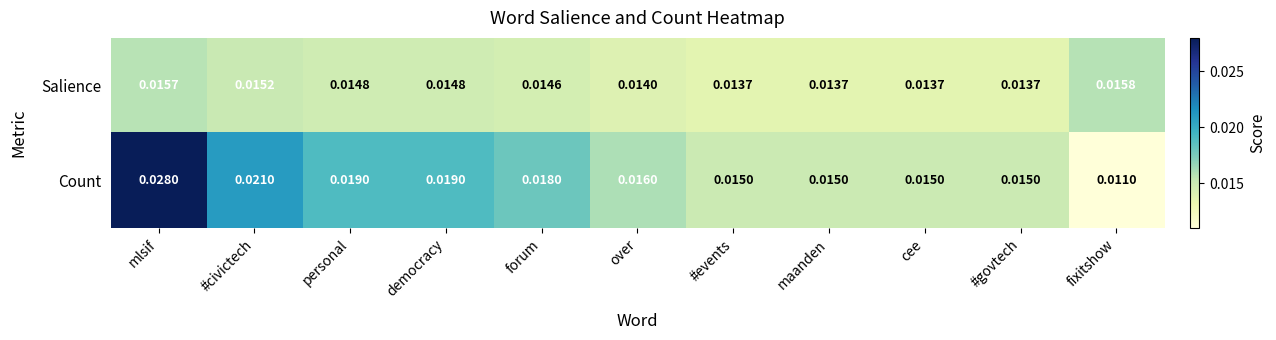

At which category is the sum across all series the highest?

mlsif